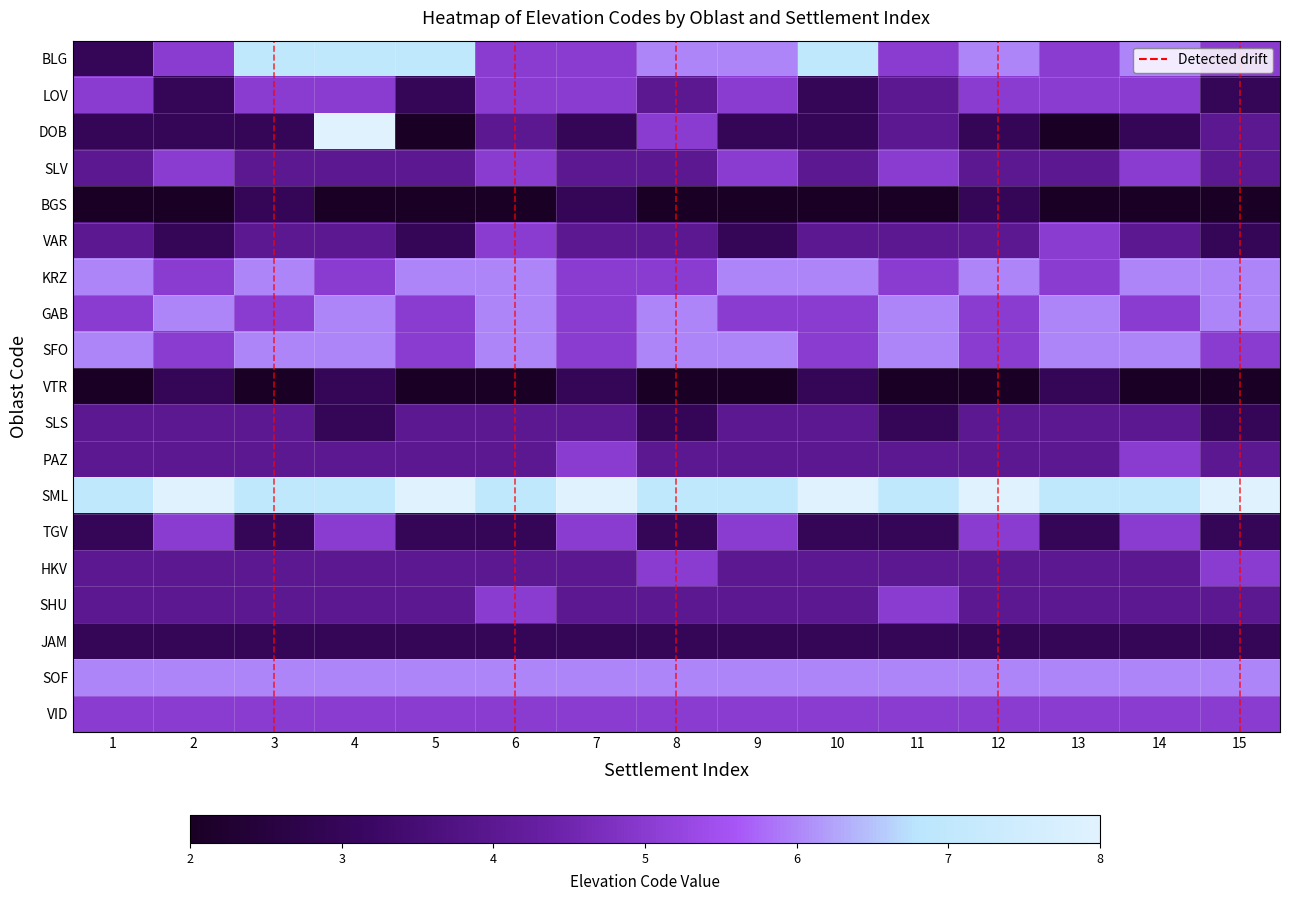

At which category does the chart reach its minimum across all series?

5